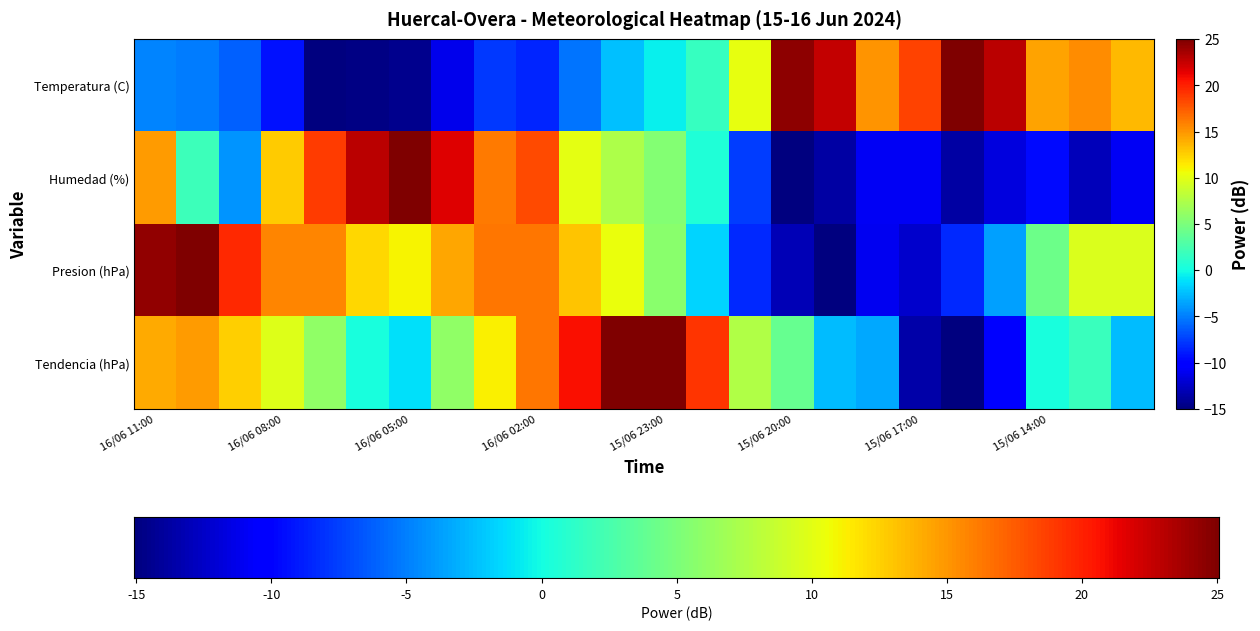

At which category does the chart reach its peak across all series?

15/06 16:00